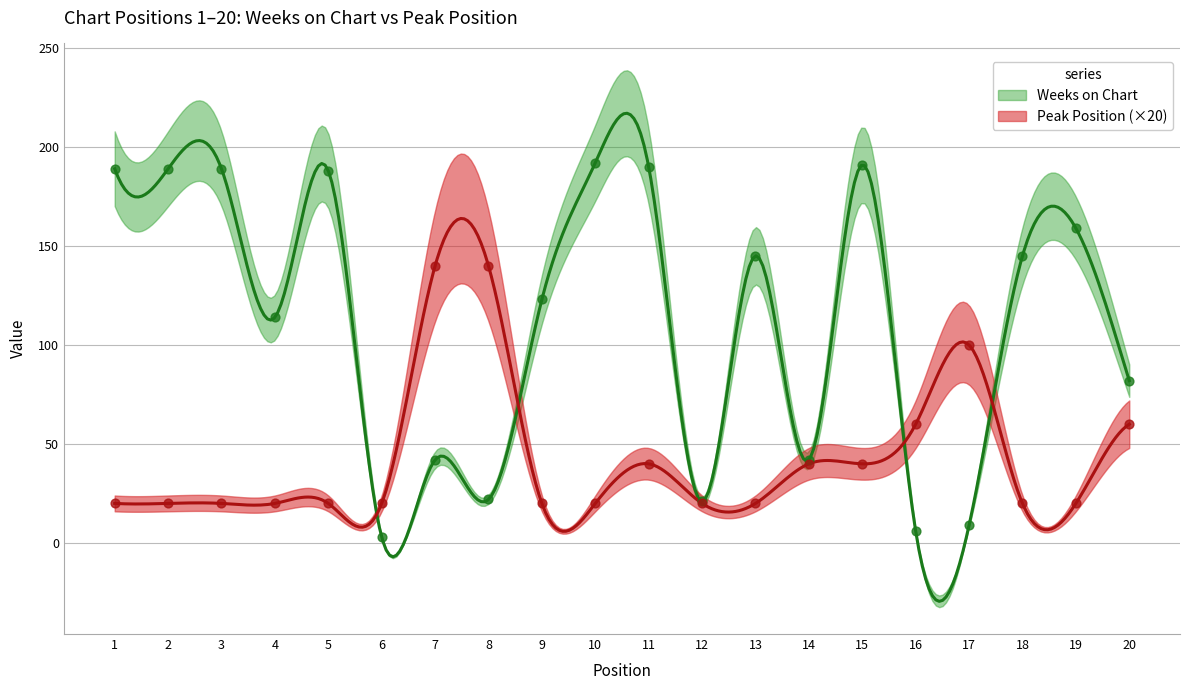

Is the value of Peak Position at 3 greater than the value of Weeks on Chart at 4?

No